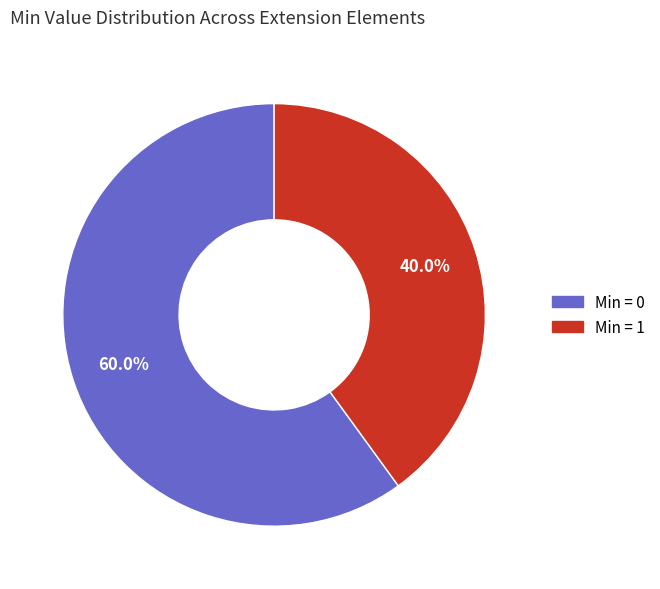

Is there a majority slice in this chart?

Yes